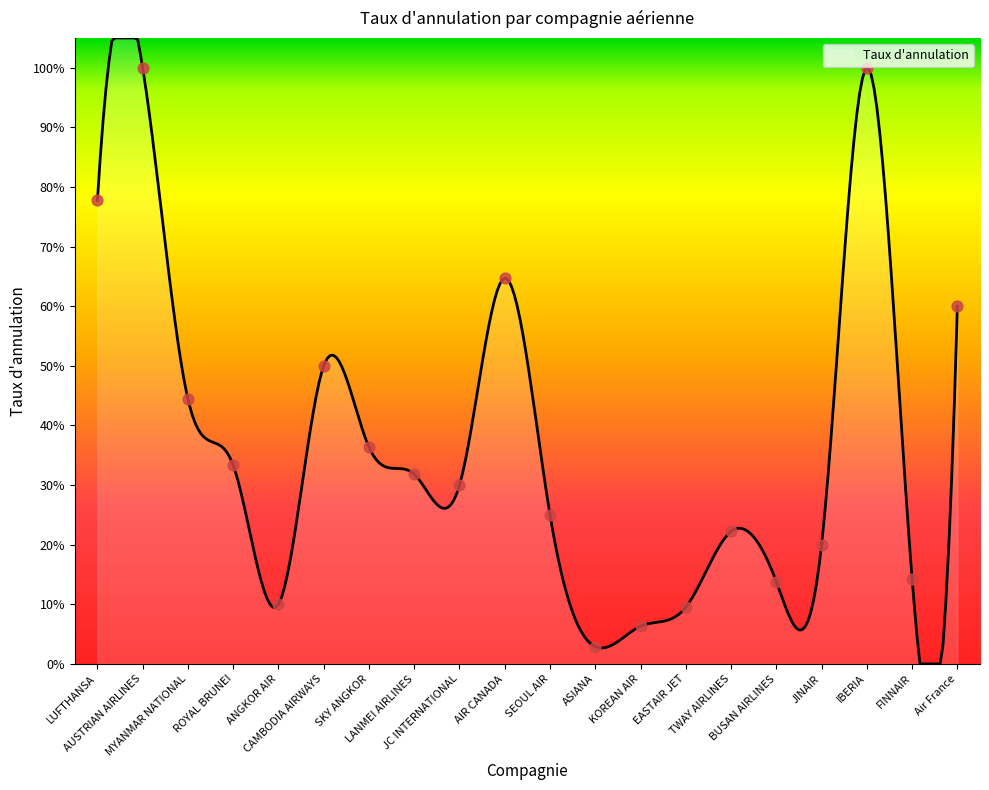

Between EASTAIR JET and Air France, which is larger?

Air France